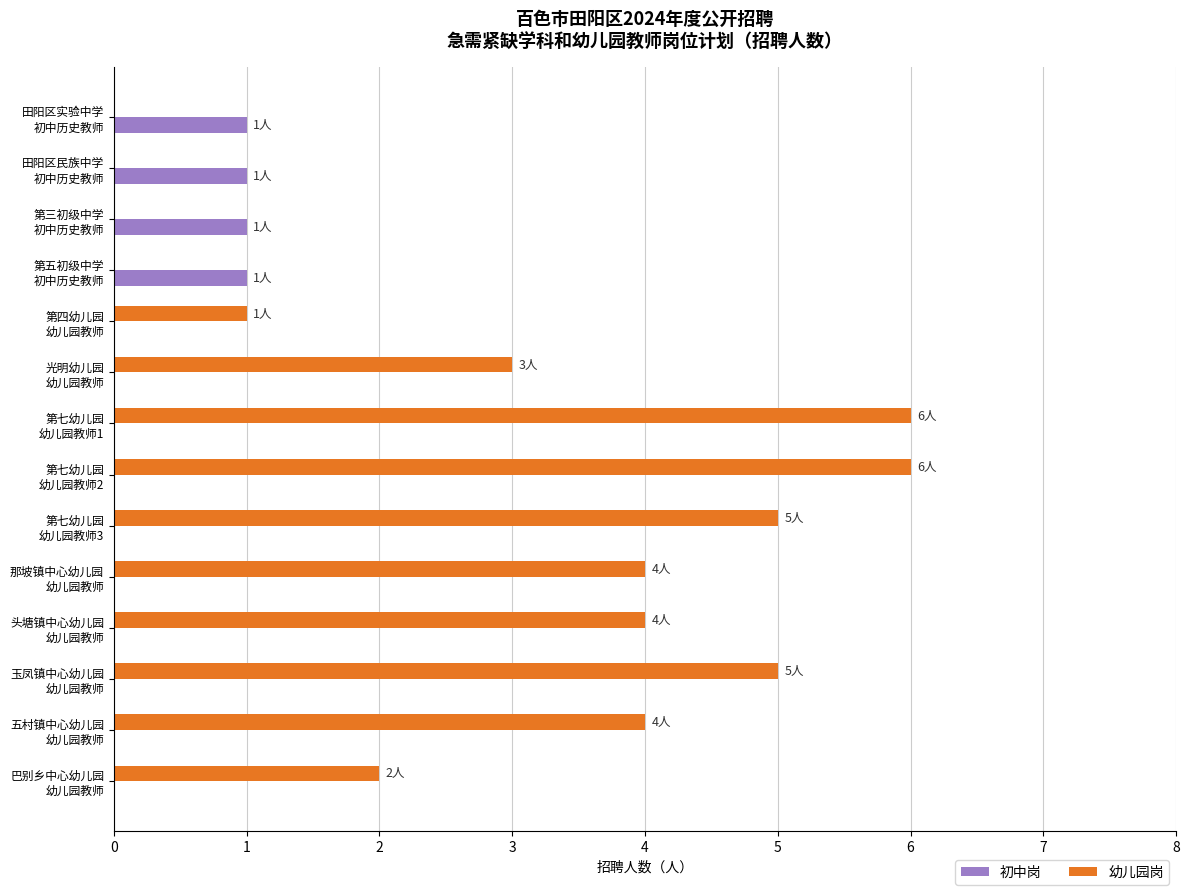

What is the maximum value shown in the chart?

6